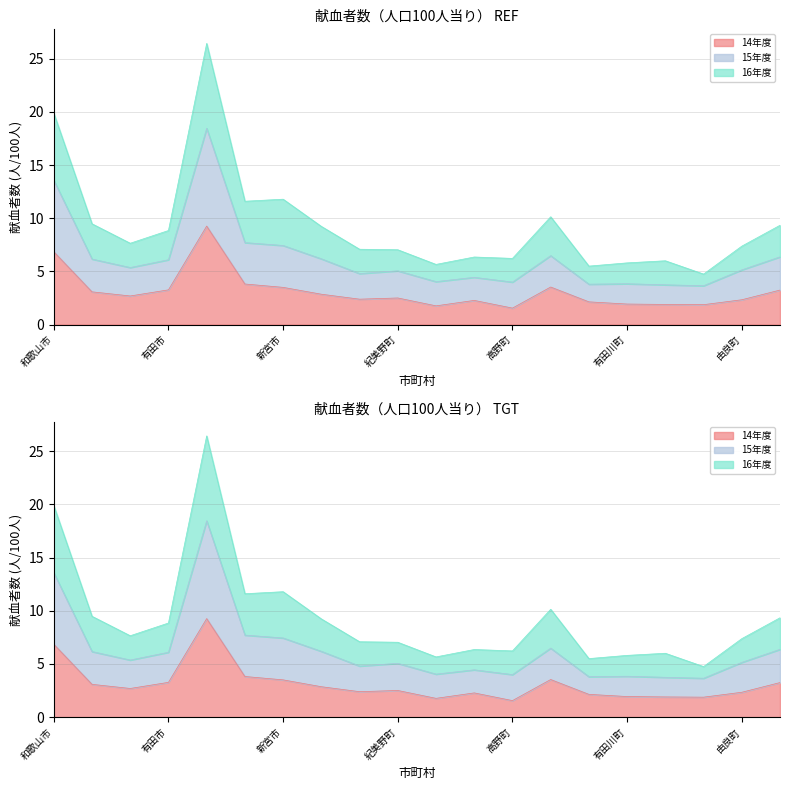

What is the sum of the 15年度 values at 田辺市 and 由良町?

12.8